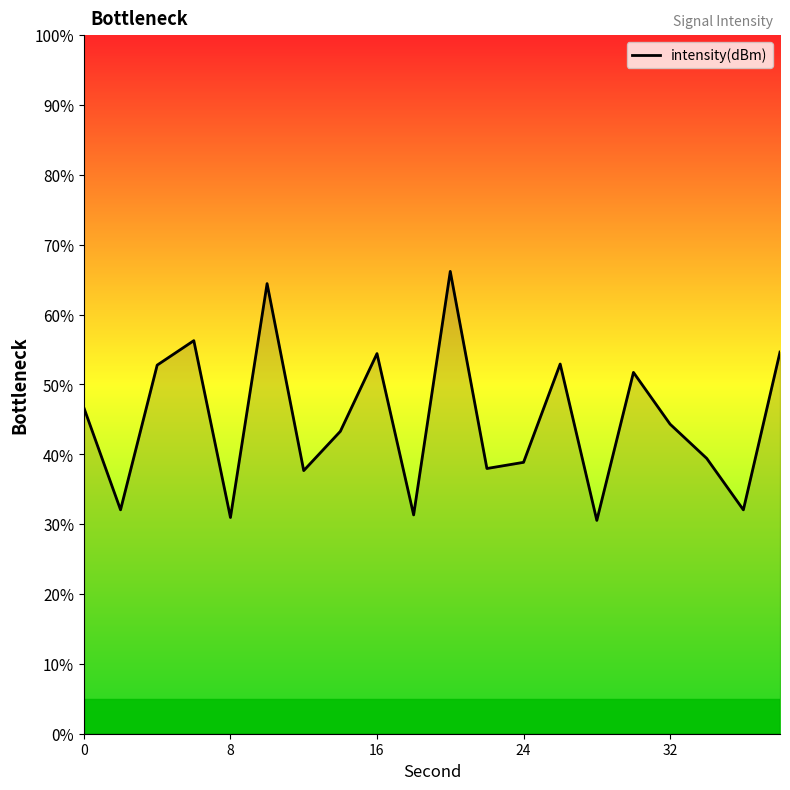

What is the difference between the maximum and minimum values?

35.6